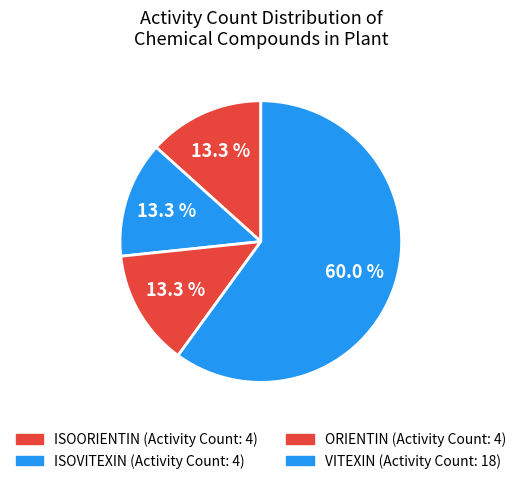

Count the number of slices in the pie.

4